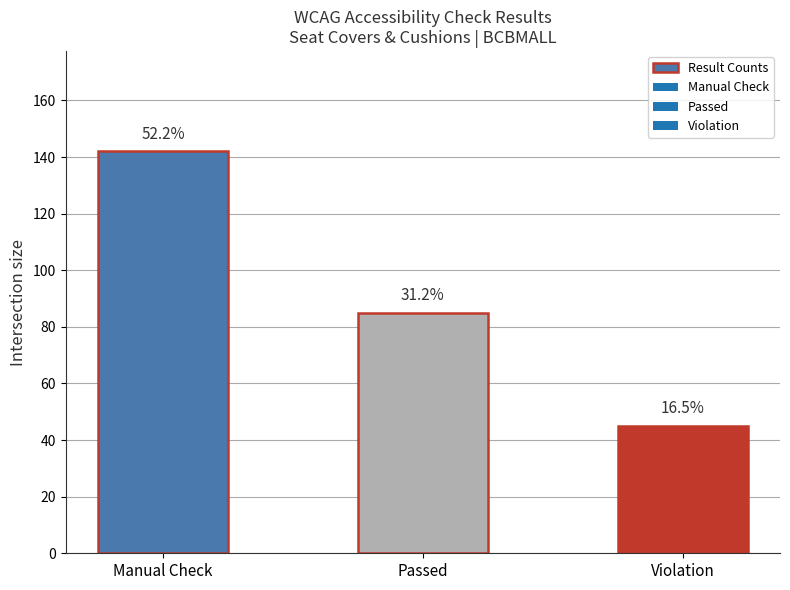

What is the value of the 1st bar from the left?

142